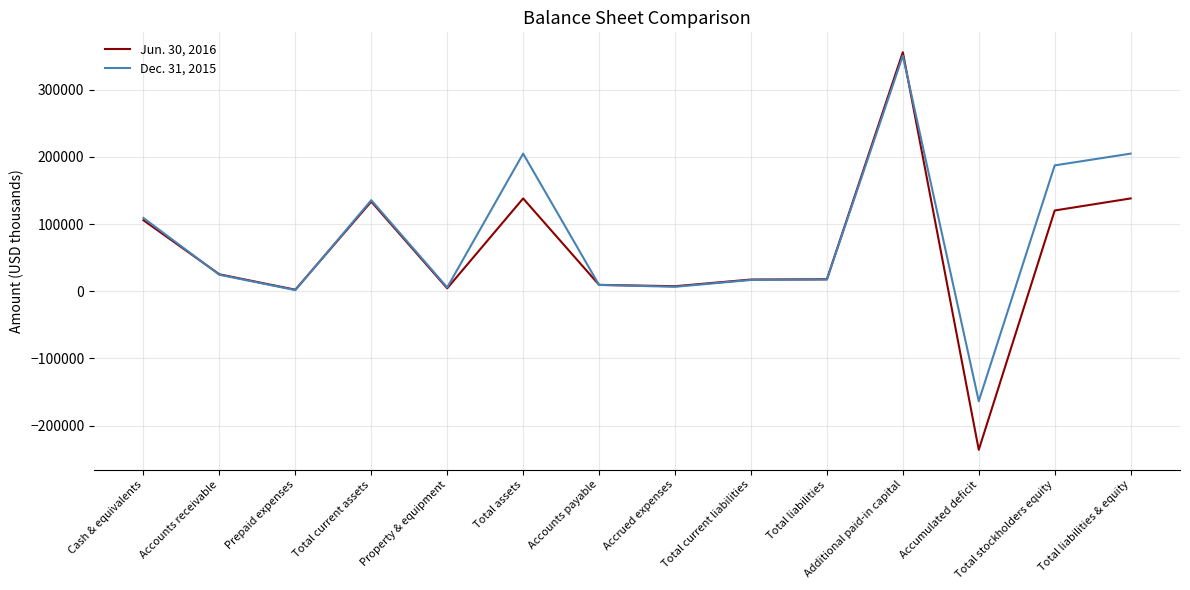

At which category does the chart reach its peak across all series?

Additional paid-in capital